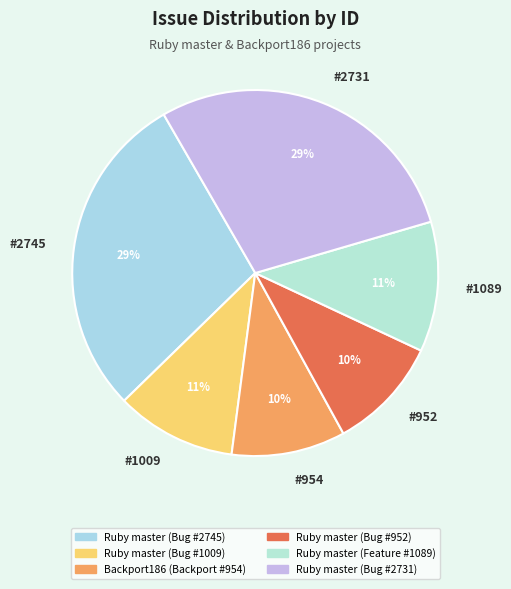

How many segments does this pie chart have?

6